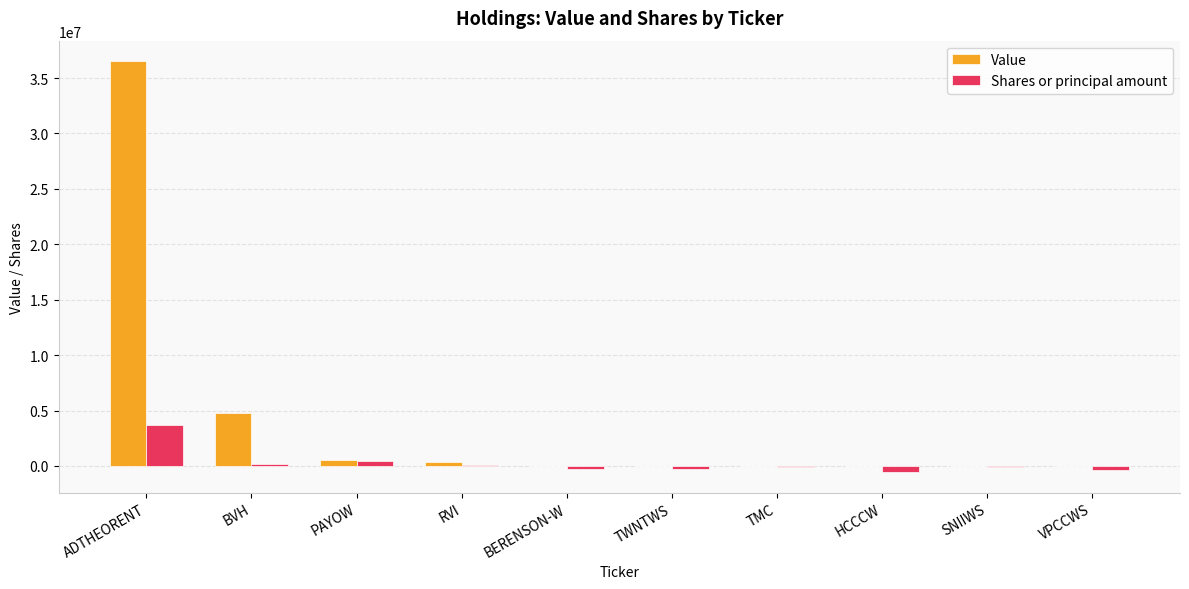

Are the bars grouped side by side (vs. stacked)?

Yes